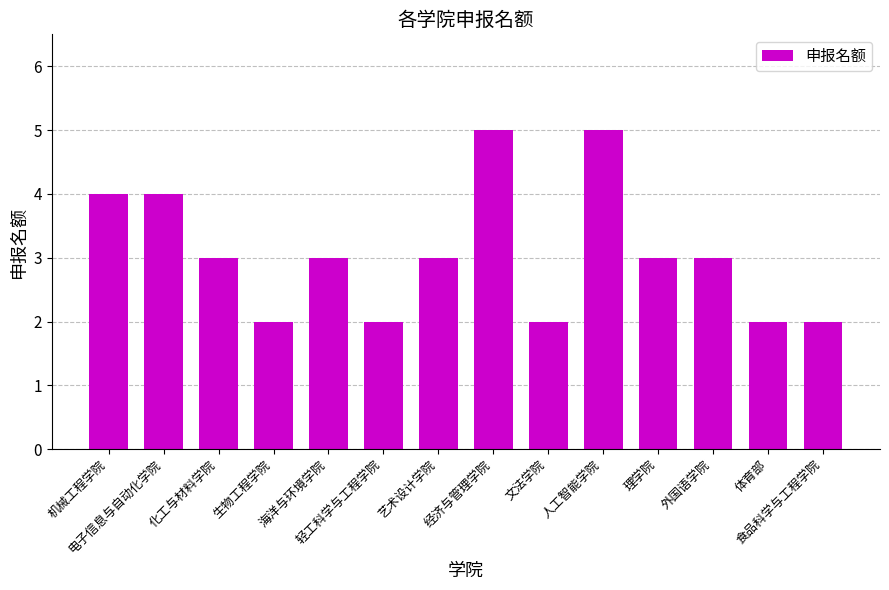

True or false: the data shows 5 at 人工智能学院.

True